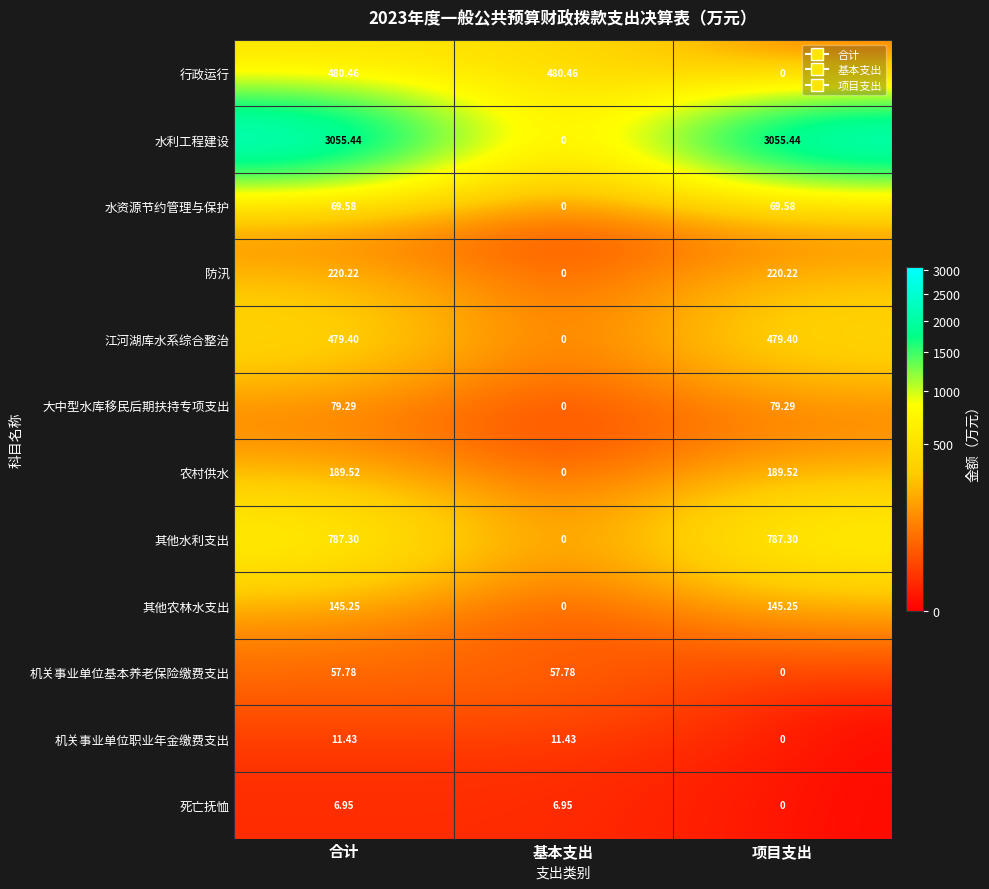

At which label does 水资源节约管理与保护 first exceed 69?

合计